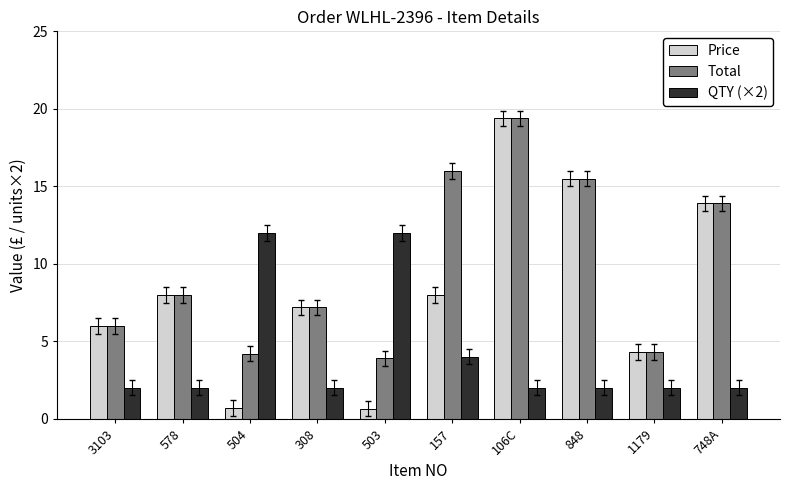

Is it true that QTY (×2) equals 12.0 at 504?

True